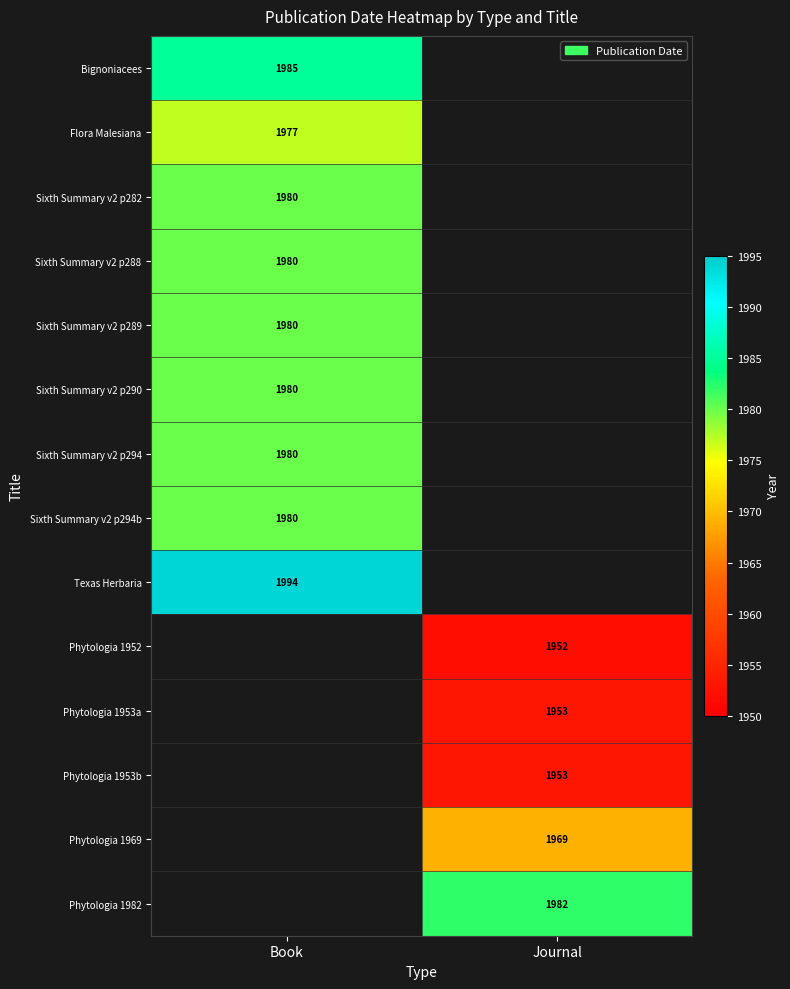

How many series are shown in this chart?

14